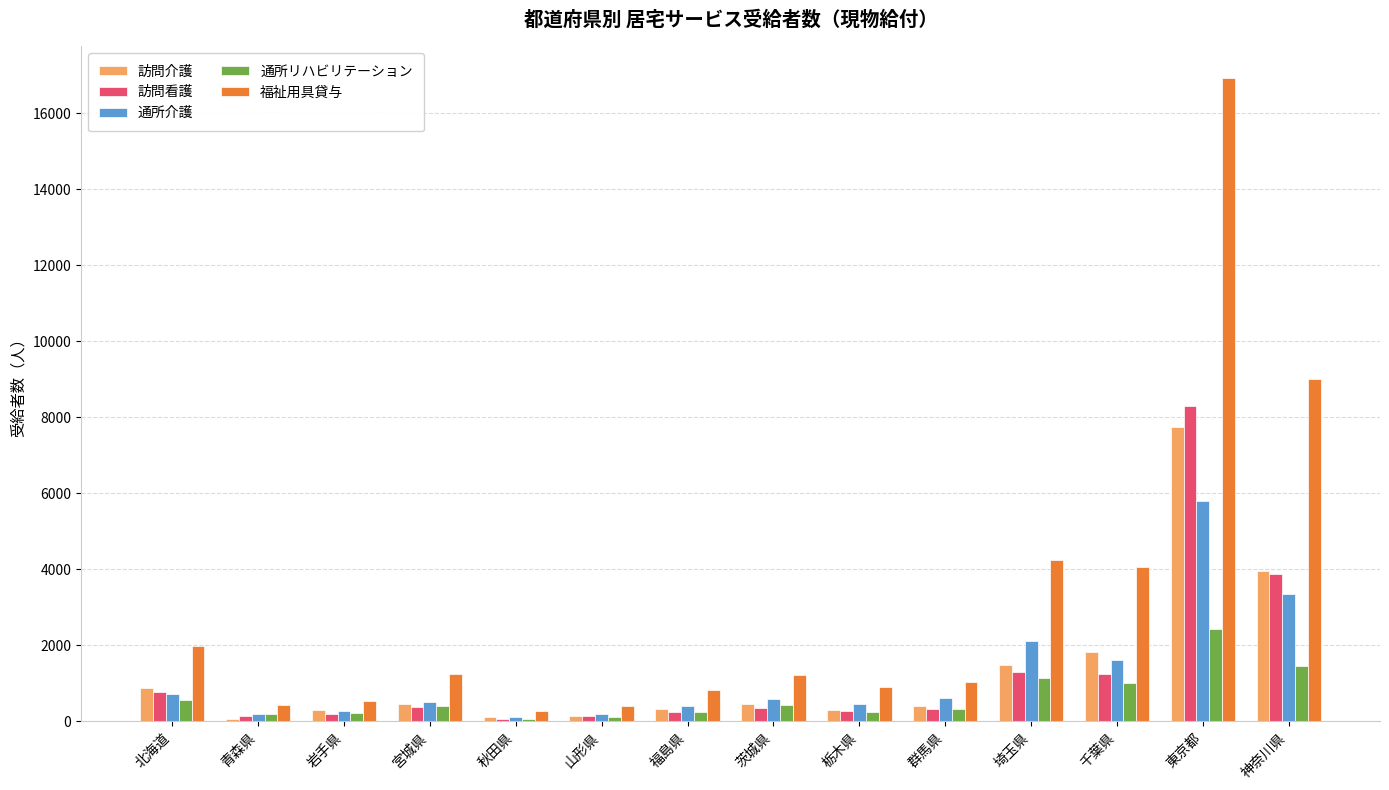

What is the sum of all 通所リハビリテーション values?

8769